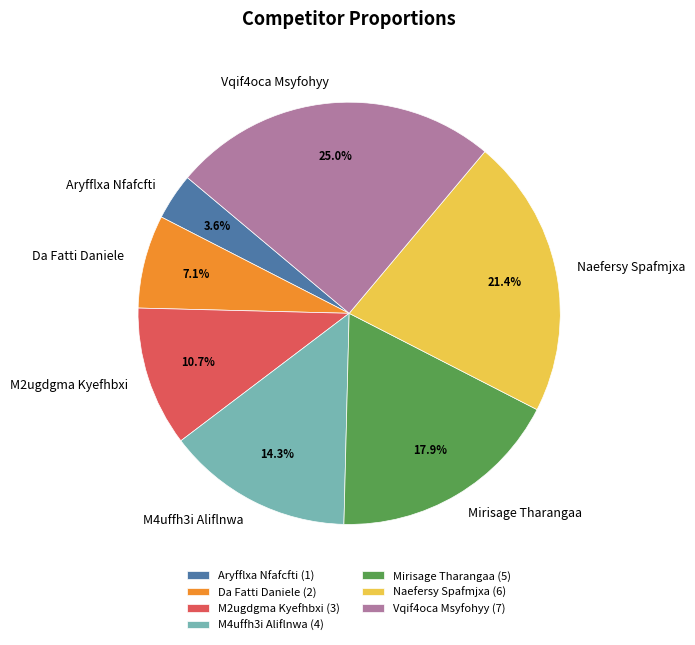

Do M2ugdgma Kyefhbxi and Naefersy Spafmjxa together represent more than half of the pie?

No